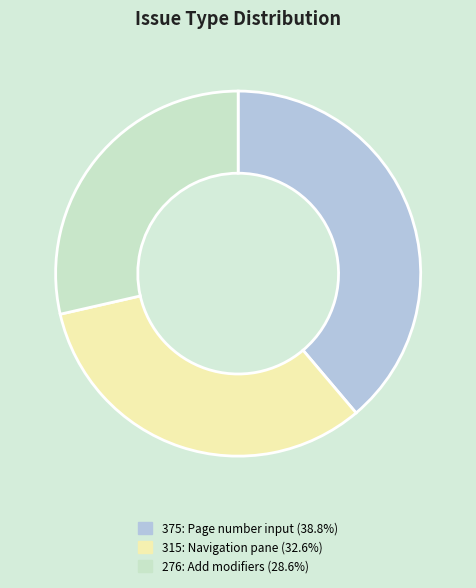

Is there any slice that represents more than half of the pie?

No